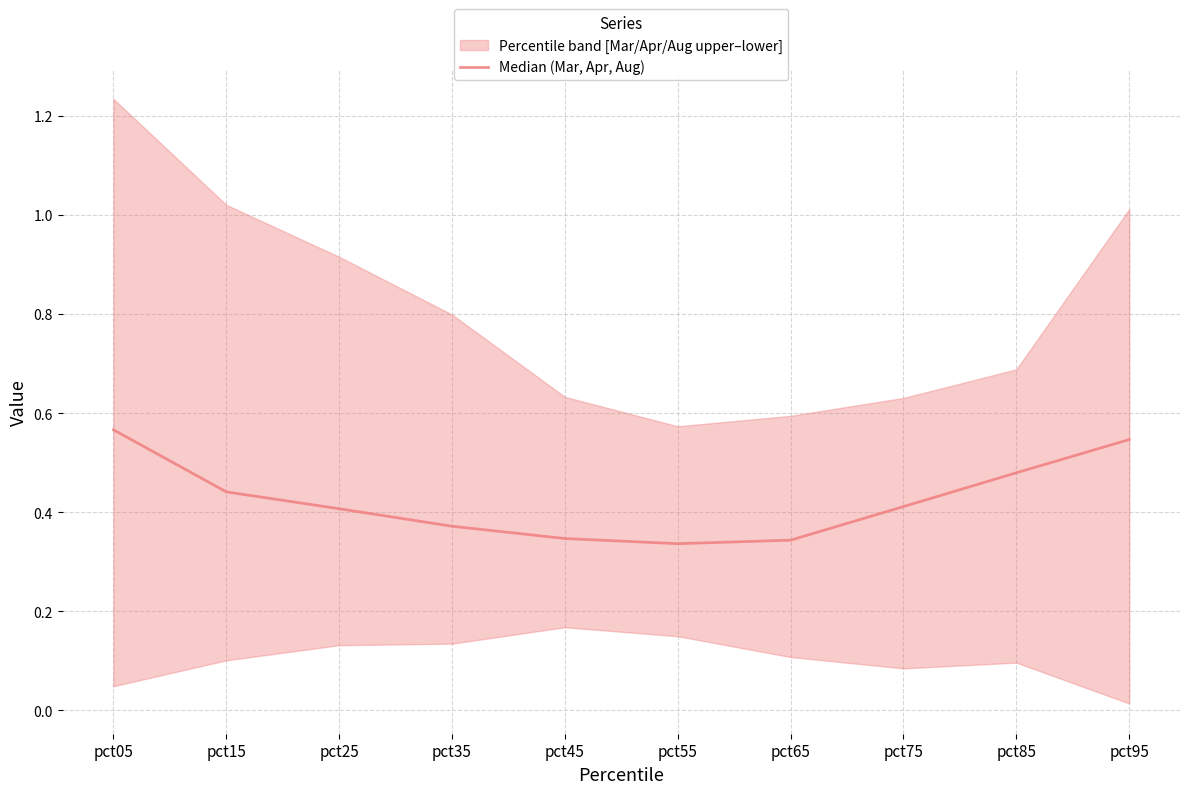

Is it true that the value at pct35 is 0.4?

True